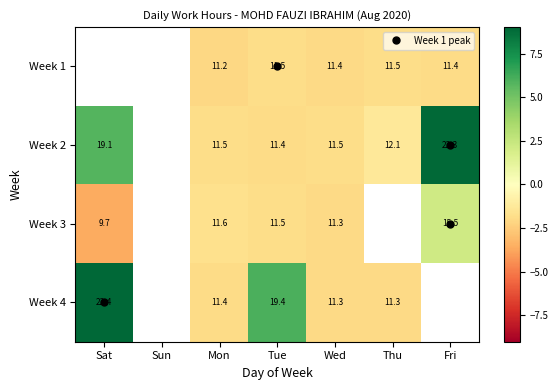

What is the difference between the maximum and minimum values in the Week 3 series?

5.8